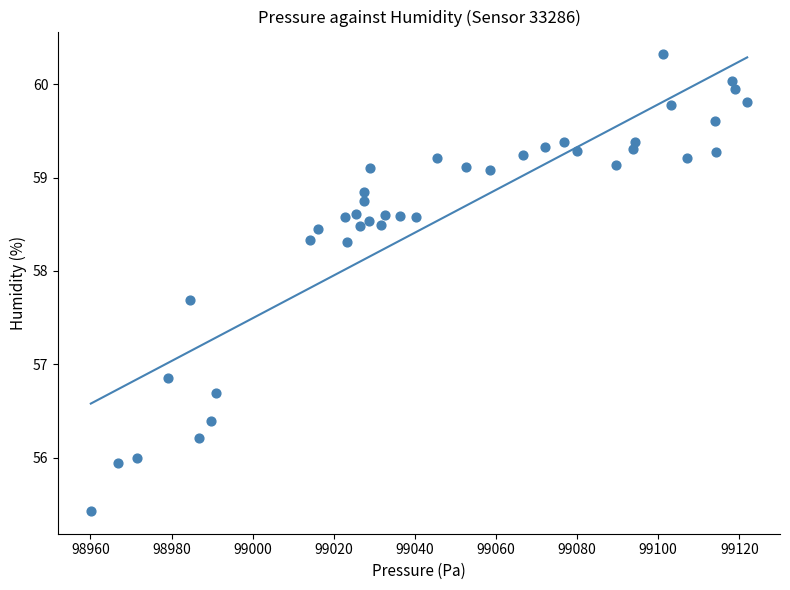

What is the range of X values (max minus min)?

161.8